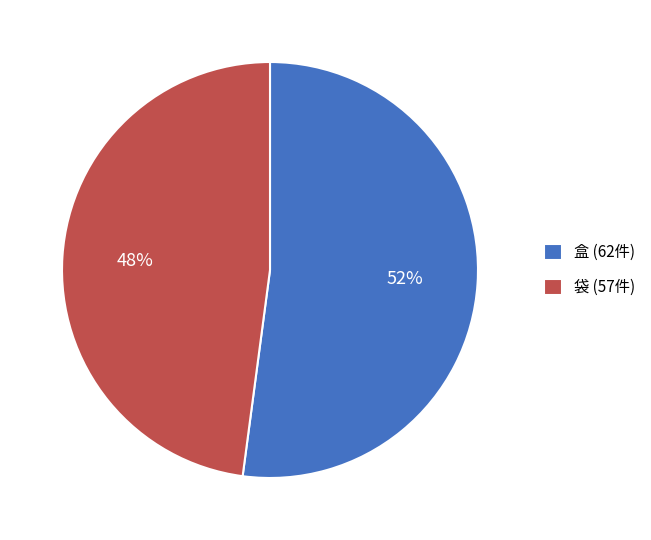

What is the smallest slice in the pie chart?

袋 (57件)